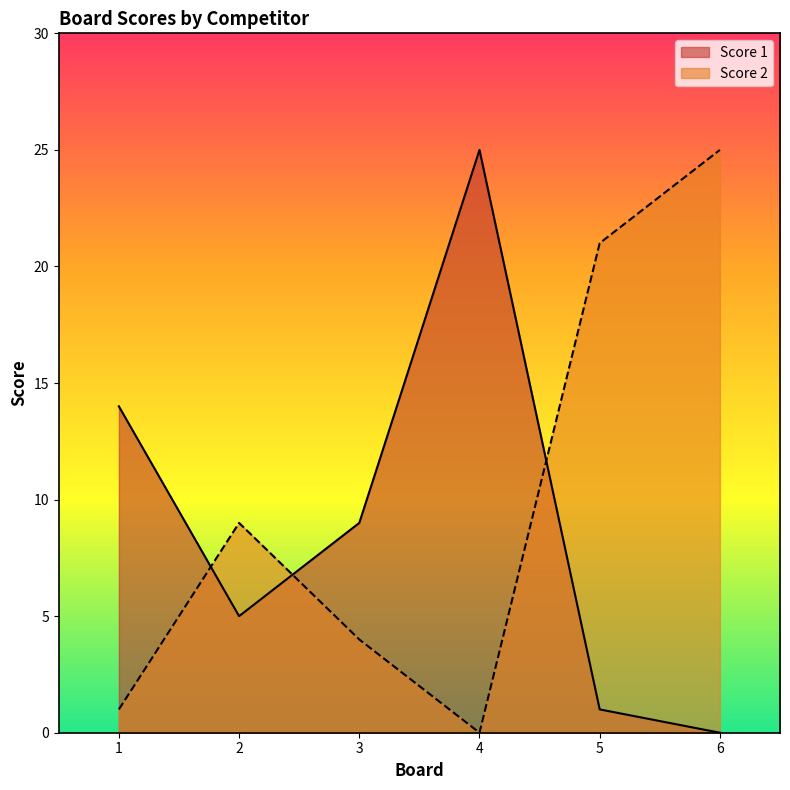

Rank the categories by Score 1 value from highest to lowest.

4, 1, 3, 2, 5, 6